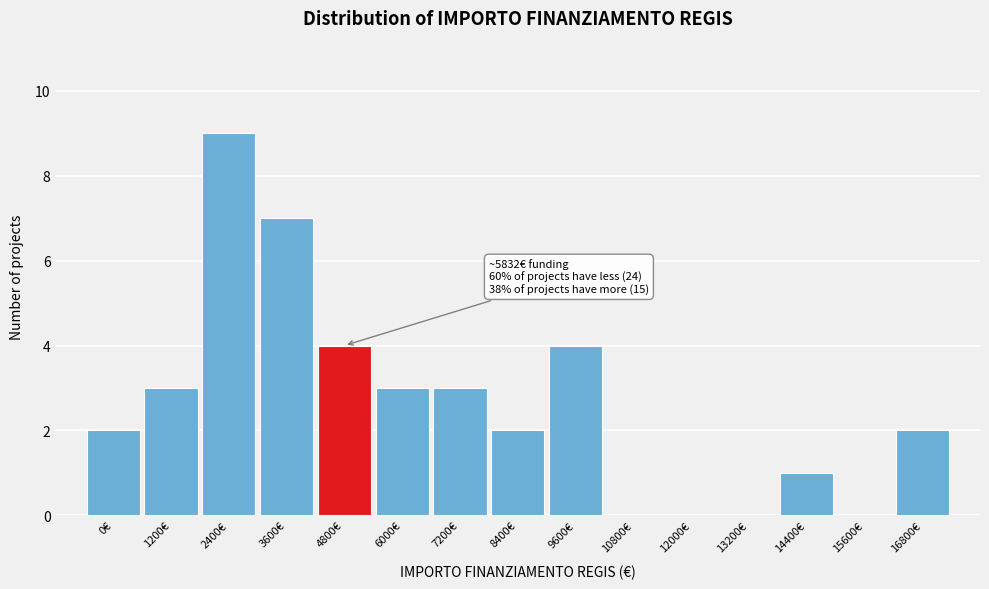

Reading left to right, transcribe all the data shown in this chart.

0€=2	1200€=3	2400€=9	3600€=7	4800€=4	6000€=3	7200€=3	8400€=2	9600€=4	10800€=0	12000€=0	13200€=0	14400€=1	15600€=0	16800€=2